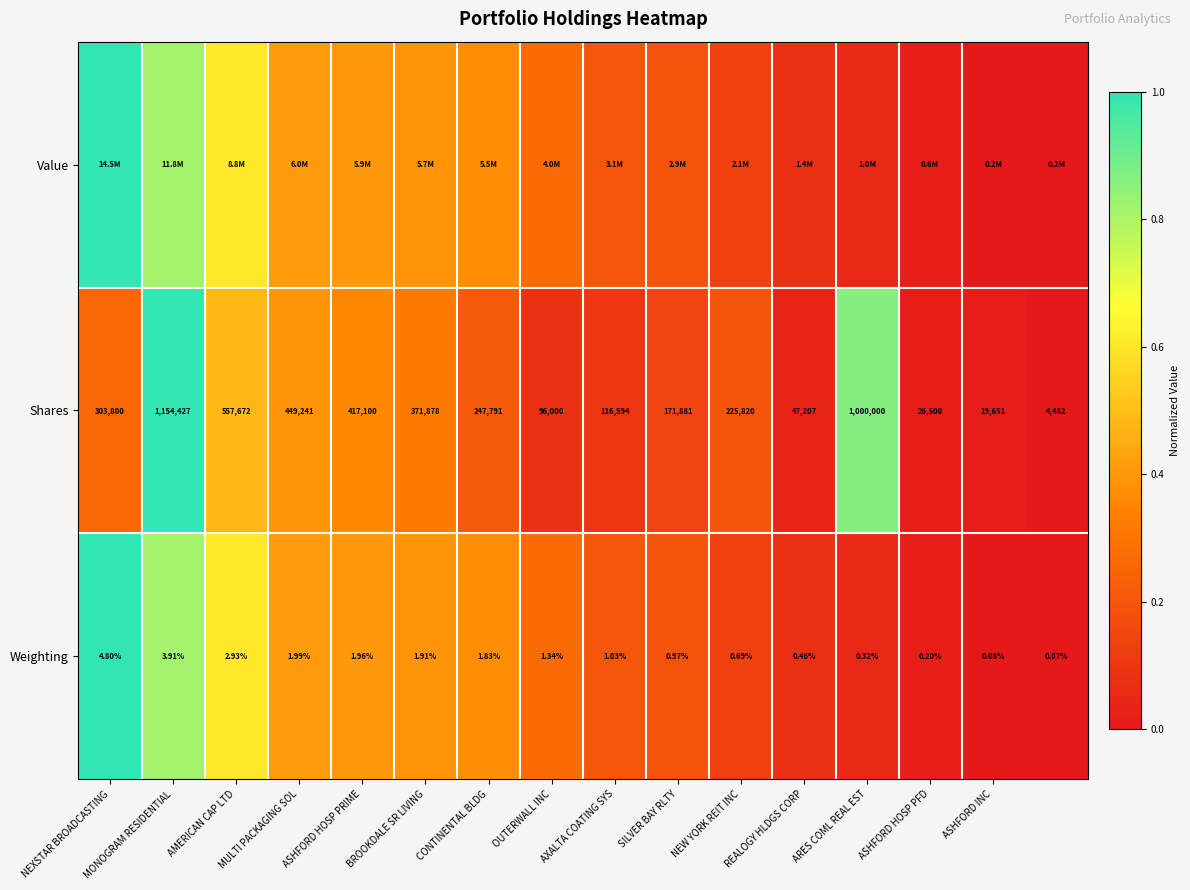

Where does the Weighting series first go above 1?

NEXSTAR BROADCASTING